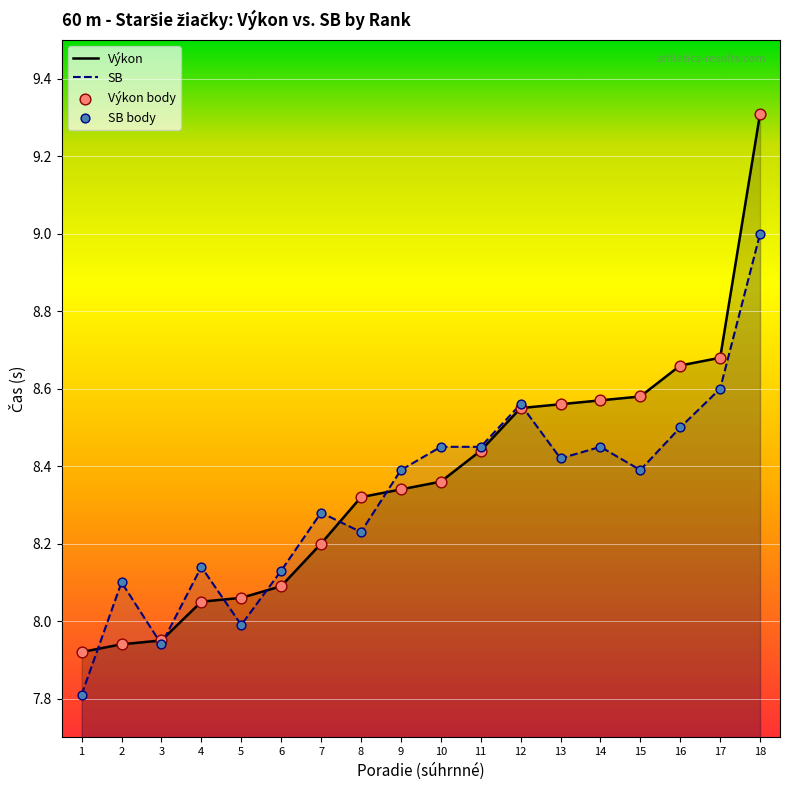

Which series contains the lowest Y value?

SB